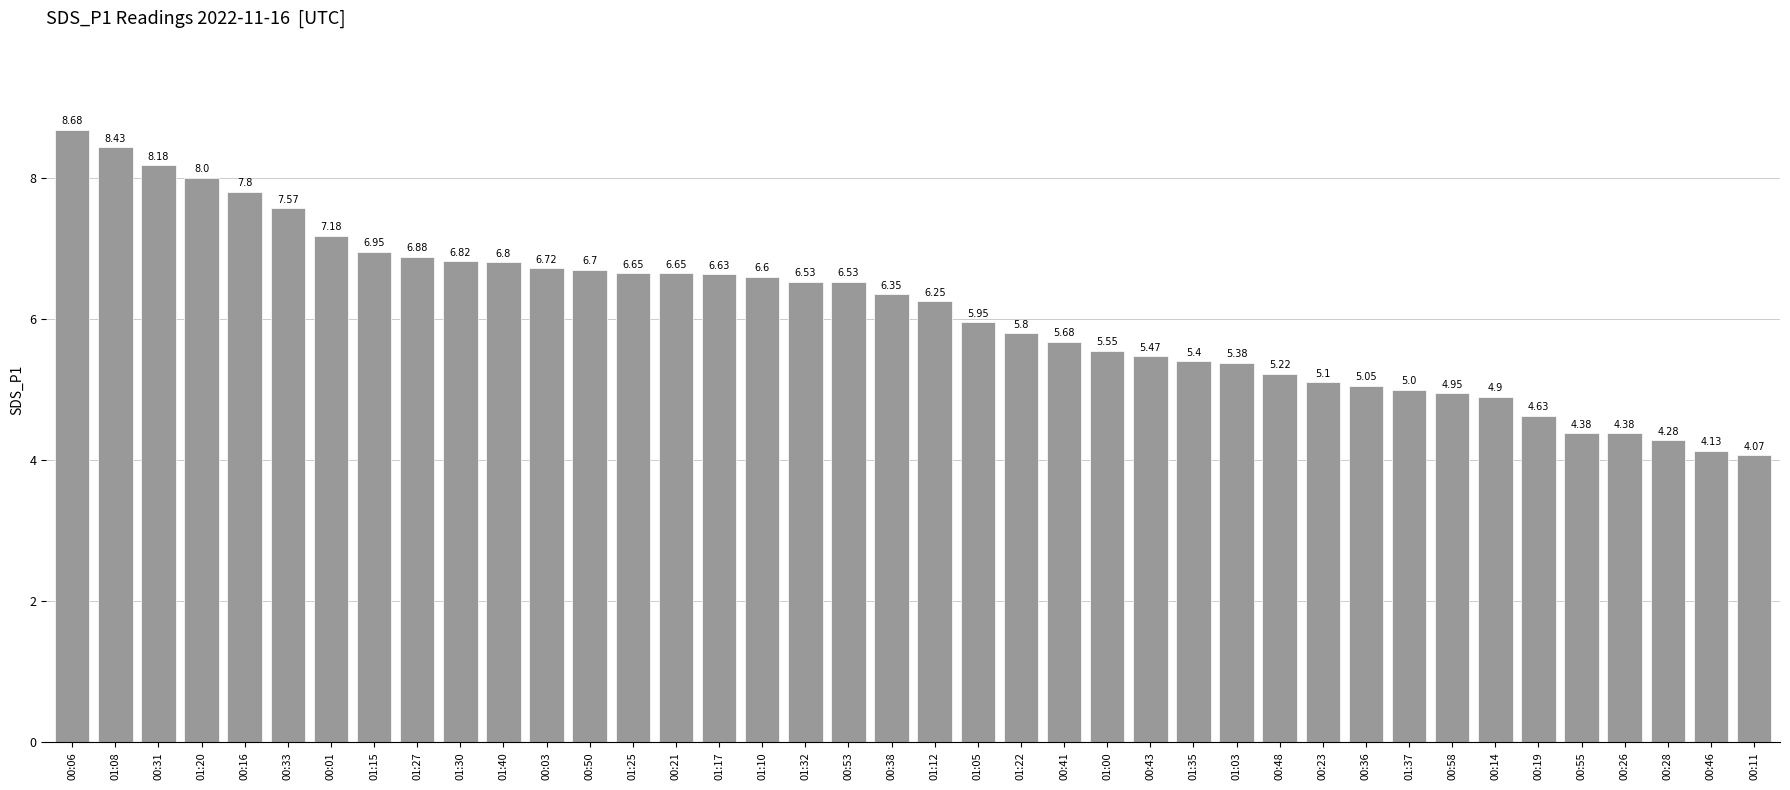

The chart shows a value of 10.2 at 01:40. True or false?

False